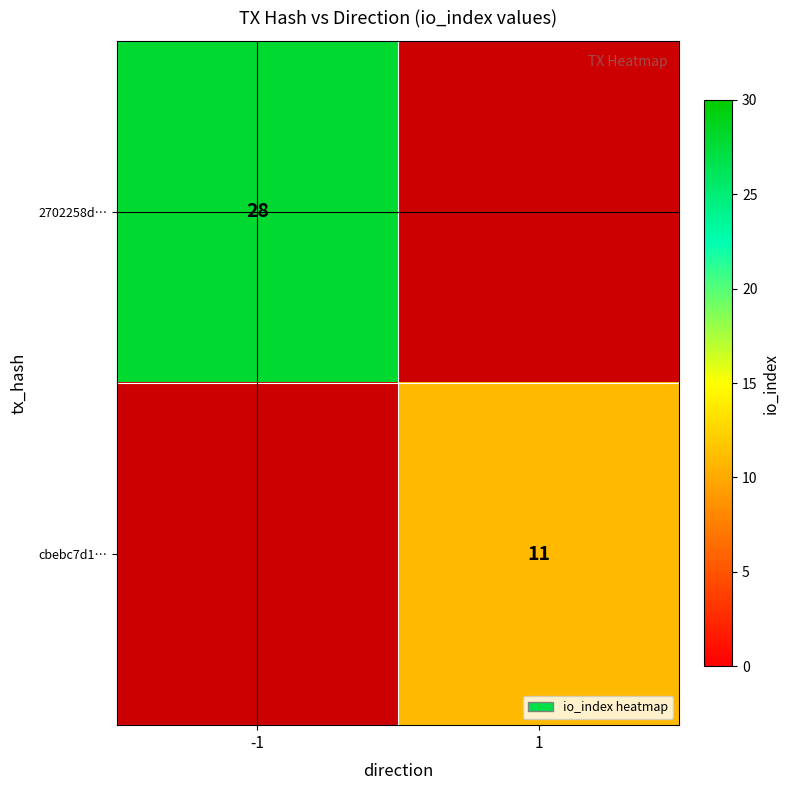

True or false: cbebc7d1… has a value of 16 at 1.

False